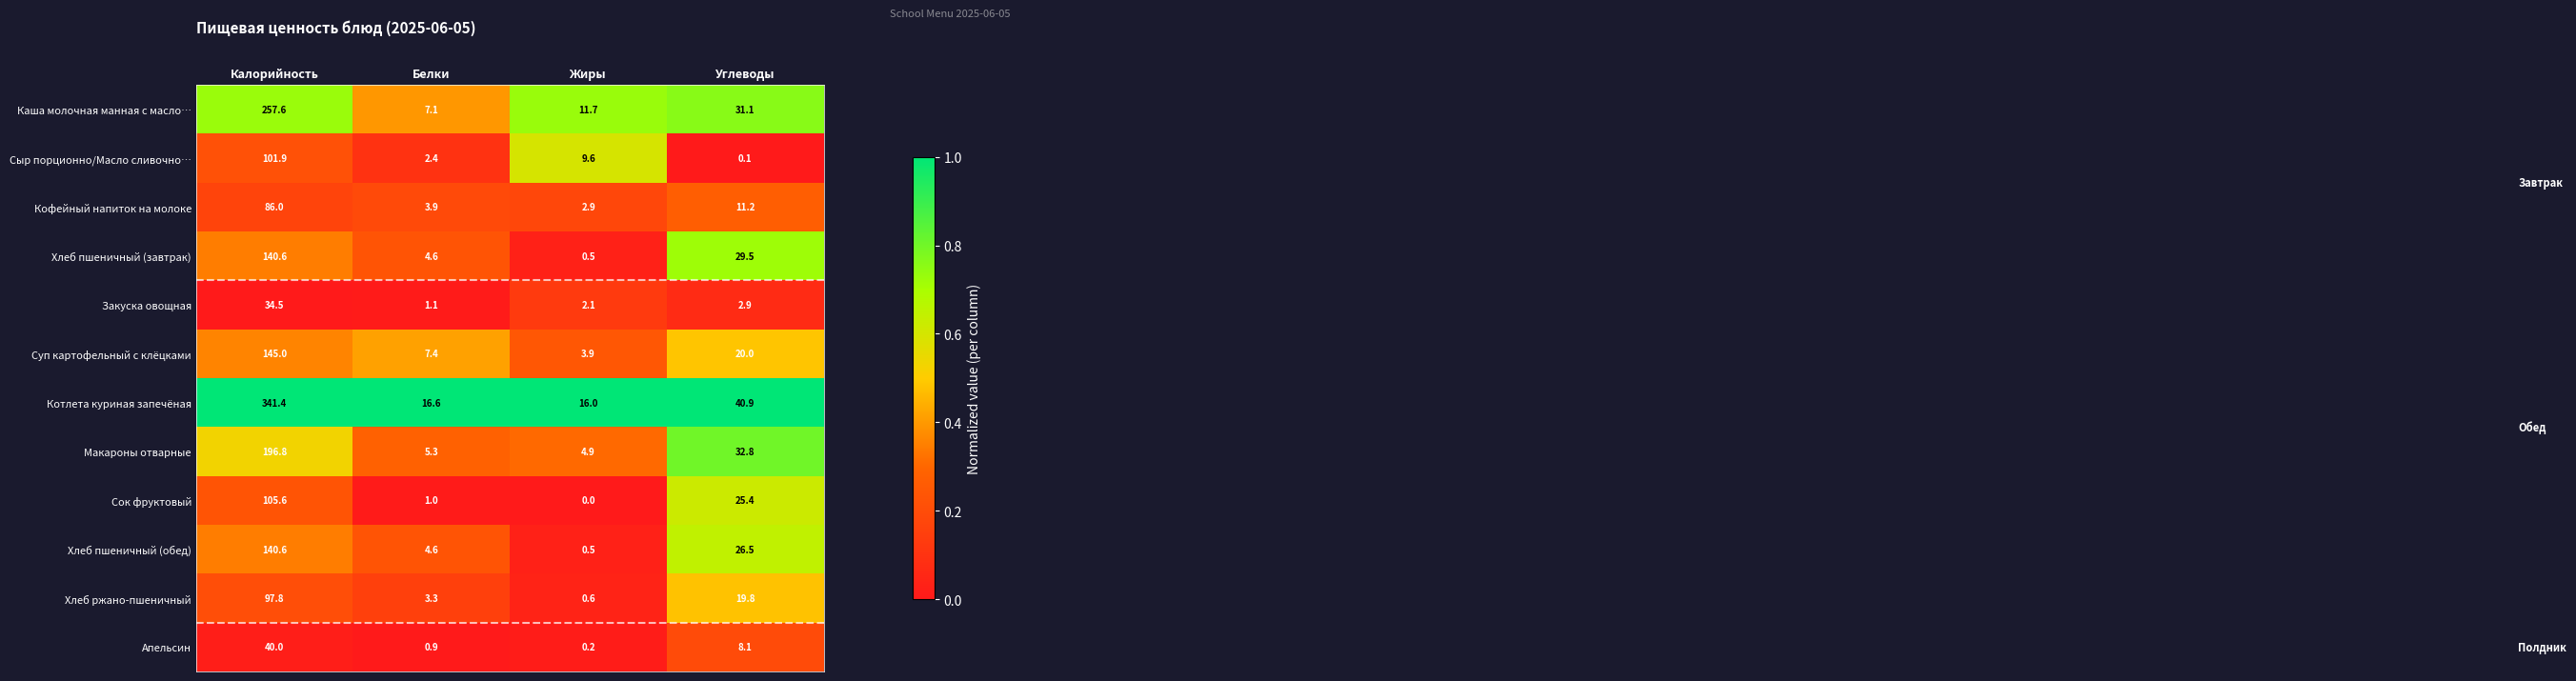

Rank the categories by Закуска овощная value from lowest to highest.

Белки, Жиры, Углеводы, Калорийность